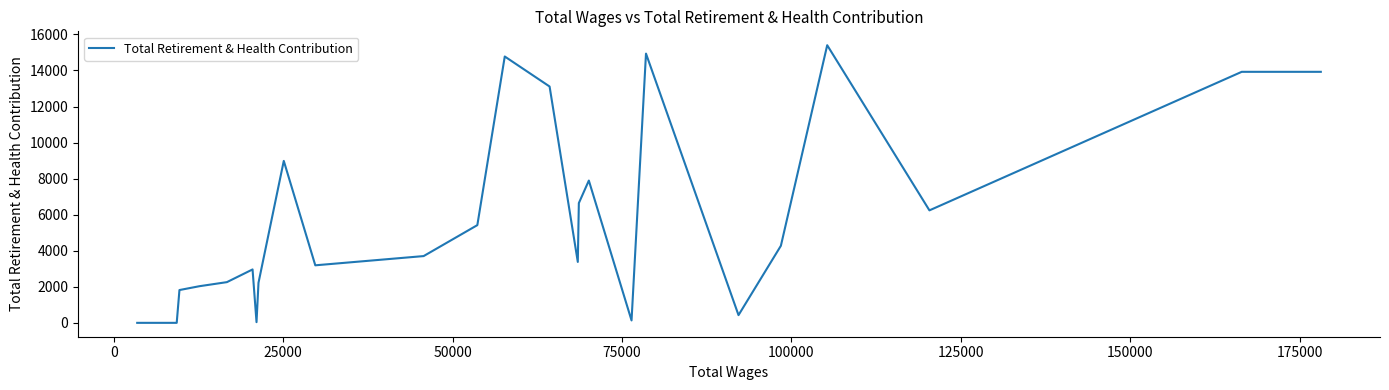

What is the maximum value shown in the chart?

15400